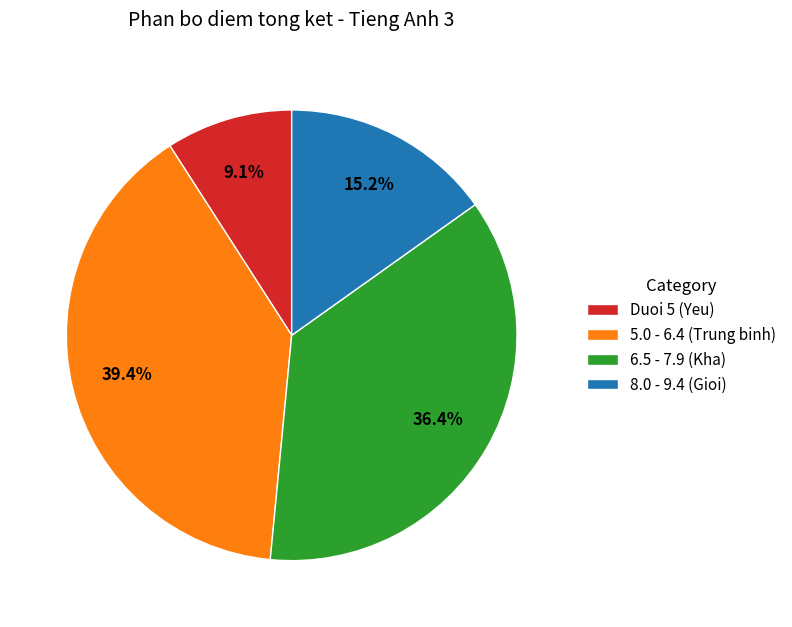

What is the largest slice in the pie chart?

5.0 - 6.4 (Trung binh)